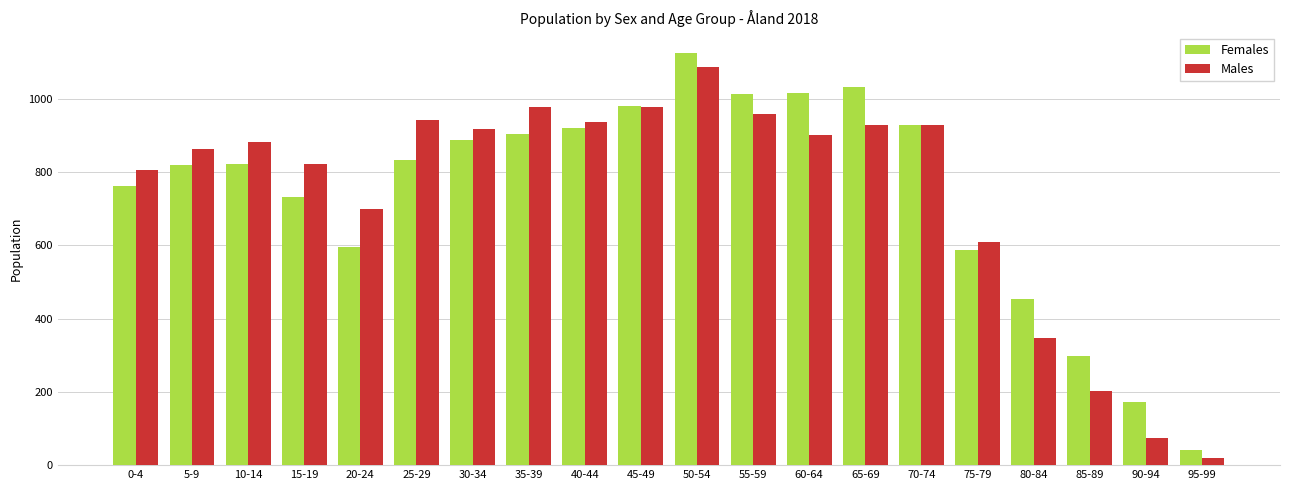

Which series has the widest spread of values?

Females